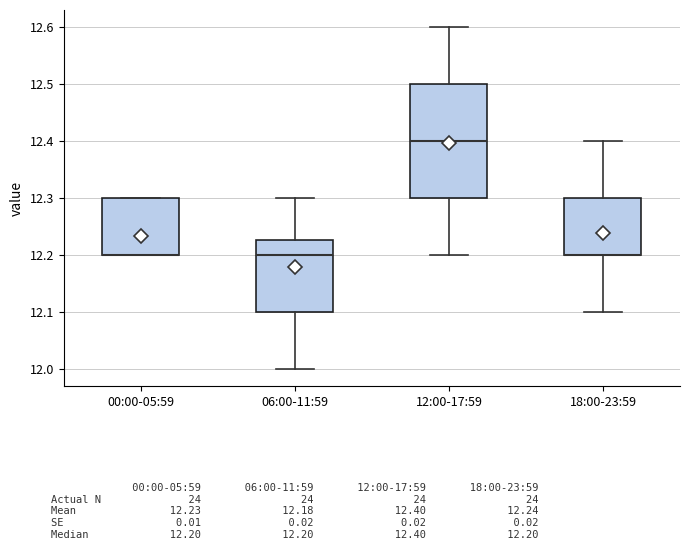

Comparing the boxes themselves (not the whiskers), which one is the tallest?

12:00-17:59